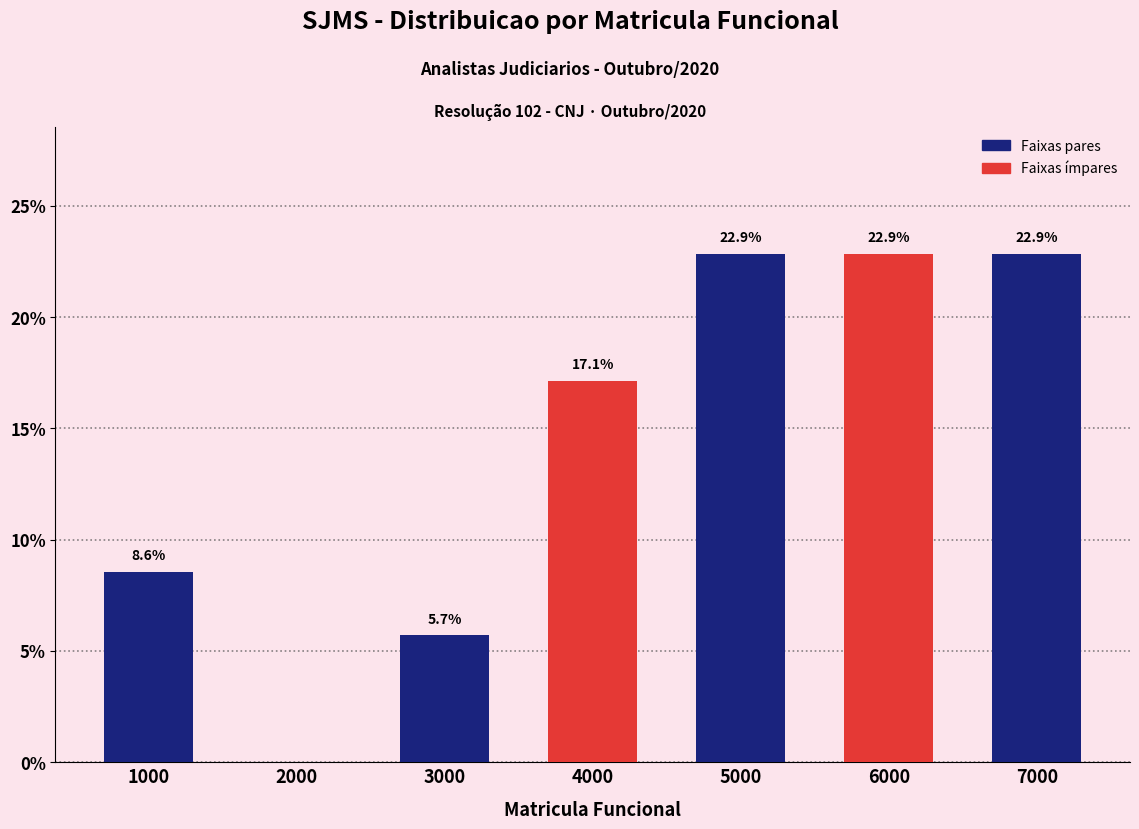

Reading left to right, extract all data points from this chart.

1000=8.6	2000=0.0	3000=5.7	4000=17.1	5000=22.9	6000=22.9	7000=22.9